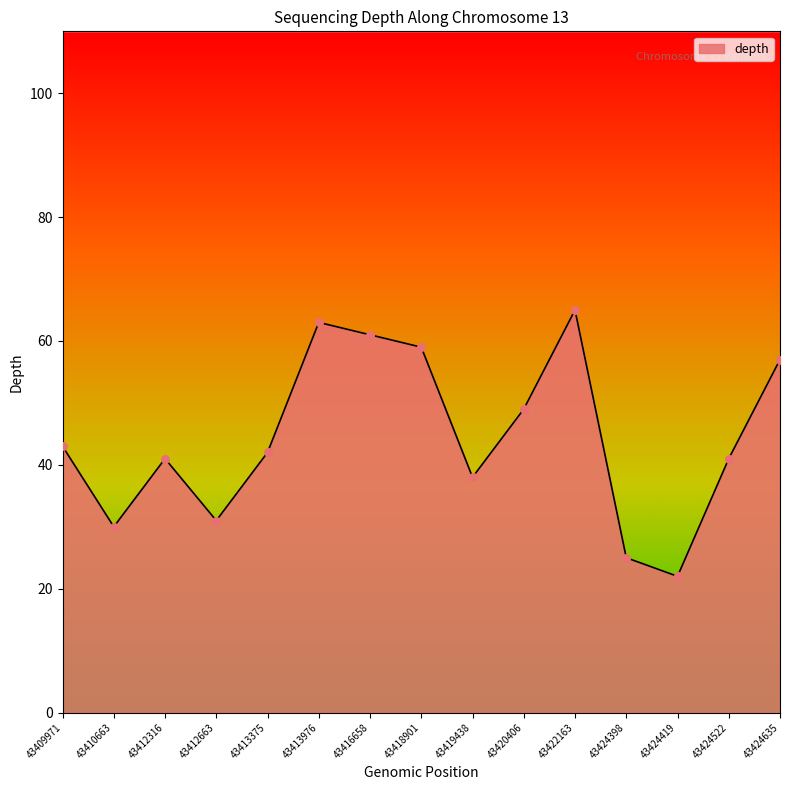

Which has a higher value, 43413375 or 43412663?

43413375